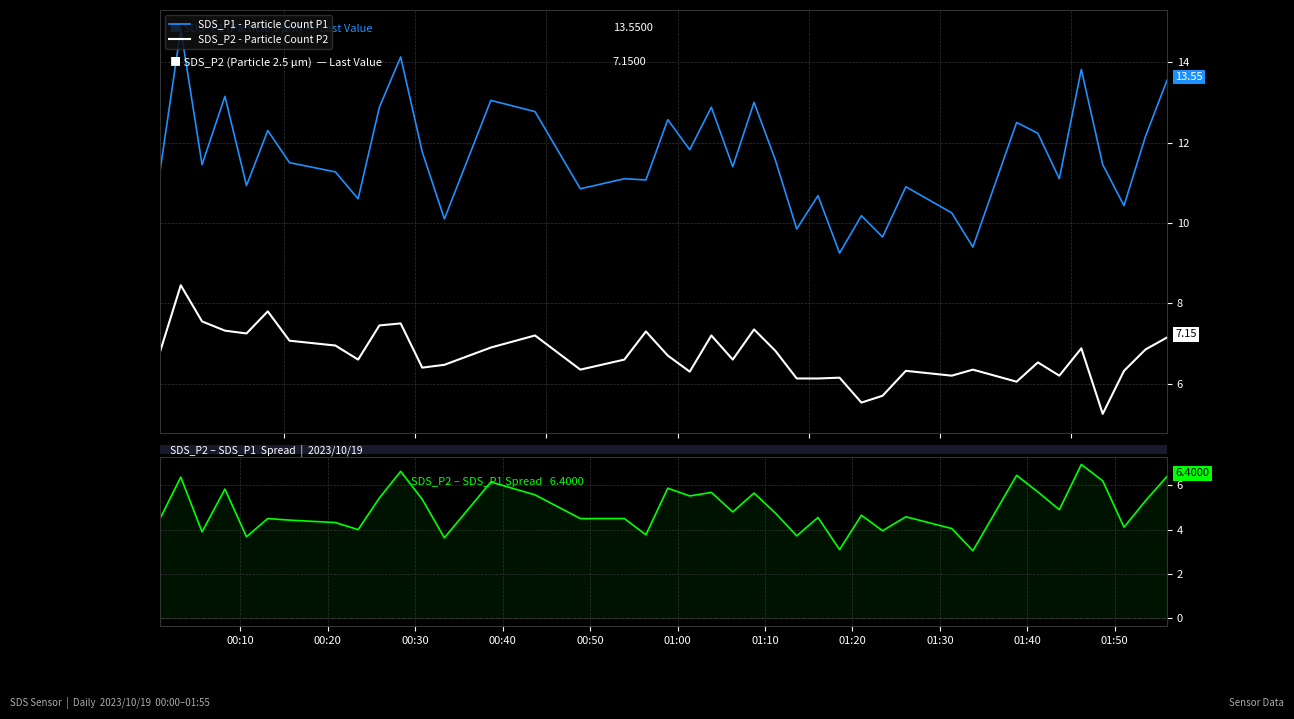

True or false: SDS_P2 - Particle Count P2 and SDS_P1 - Particle Count P1 intersect in this chart.

False